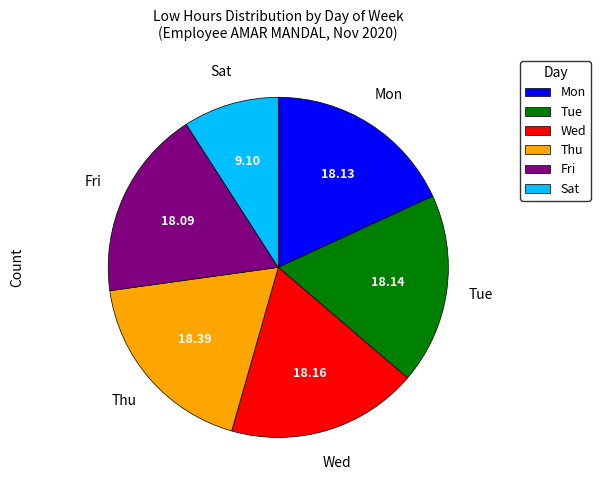

Combined, do Mon and Wed account for over 50%?

No